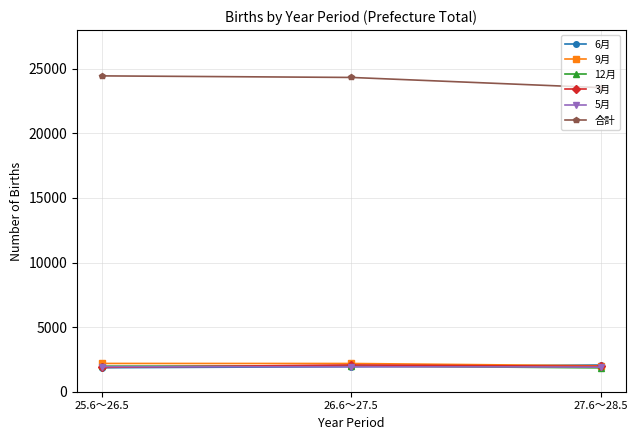

What is the maximum value shown in the chart?

24454